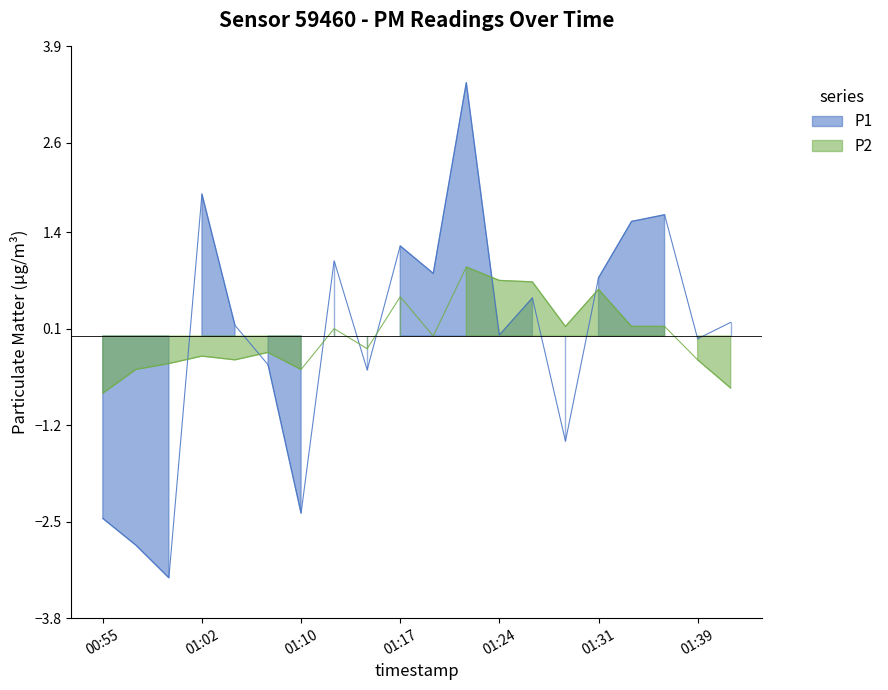

What is the value of the P1 point at the 5th from the left?

0.1